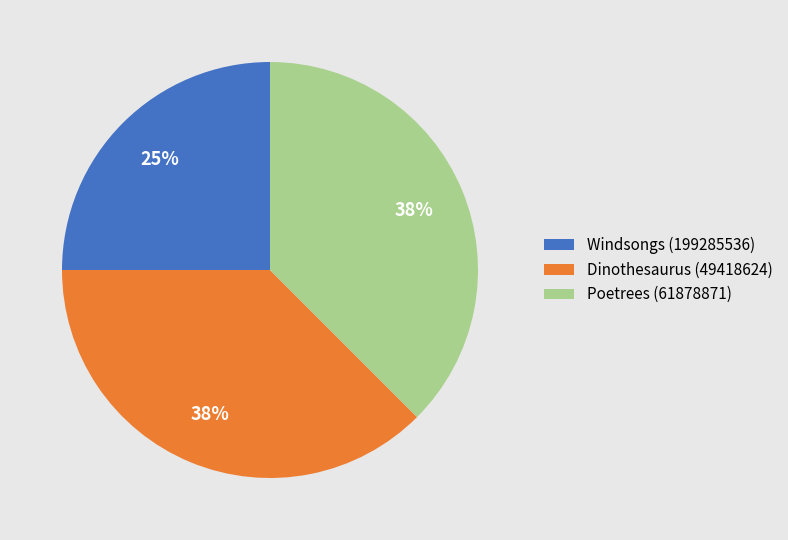

How many segments does this pie chart have?

3